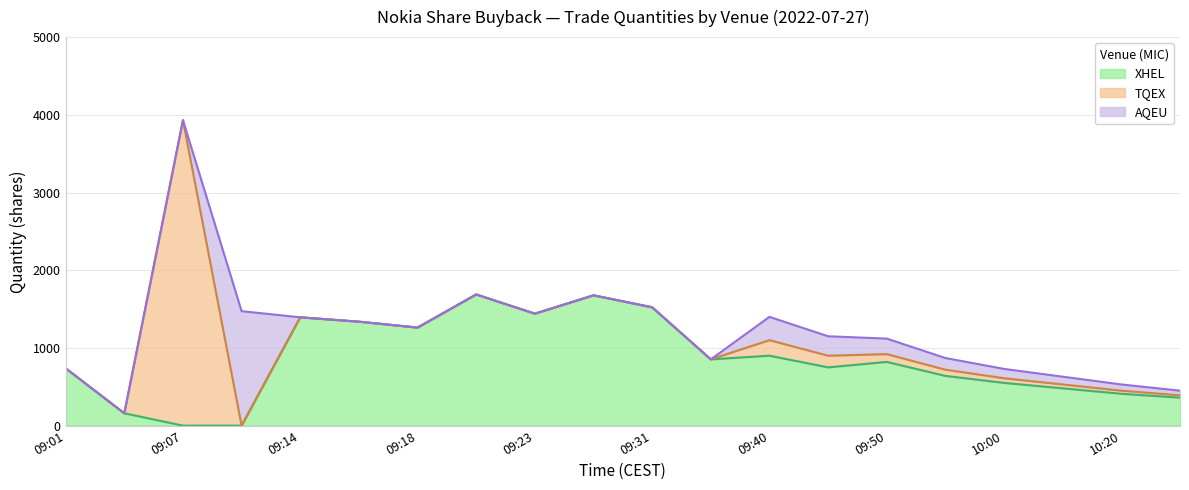

List the labels in order of XHEL value, largest first.

09:22, 09:29, 09:31, 09:23, 09:14, 09:16, 09:18, 09:40, 09:36, 09:50, 09:45, 09:01, 09:55, 10:00, 10:10, 10:20, 10:30, 09:05, 09:07, 09:12